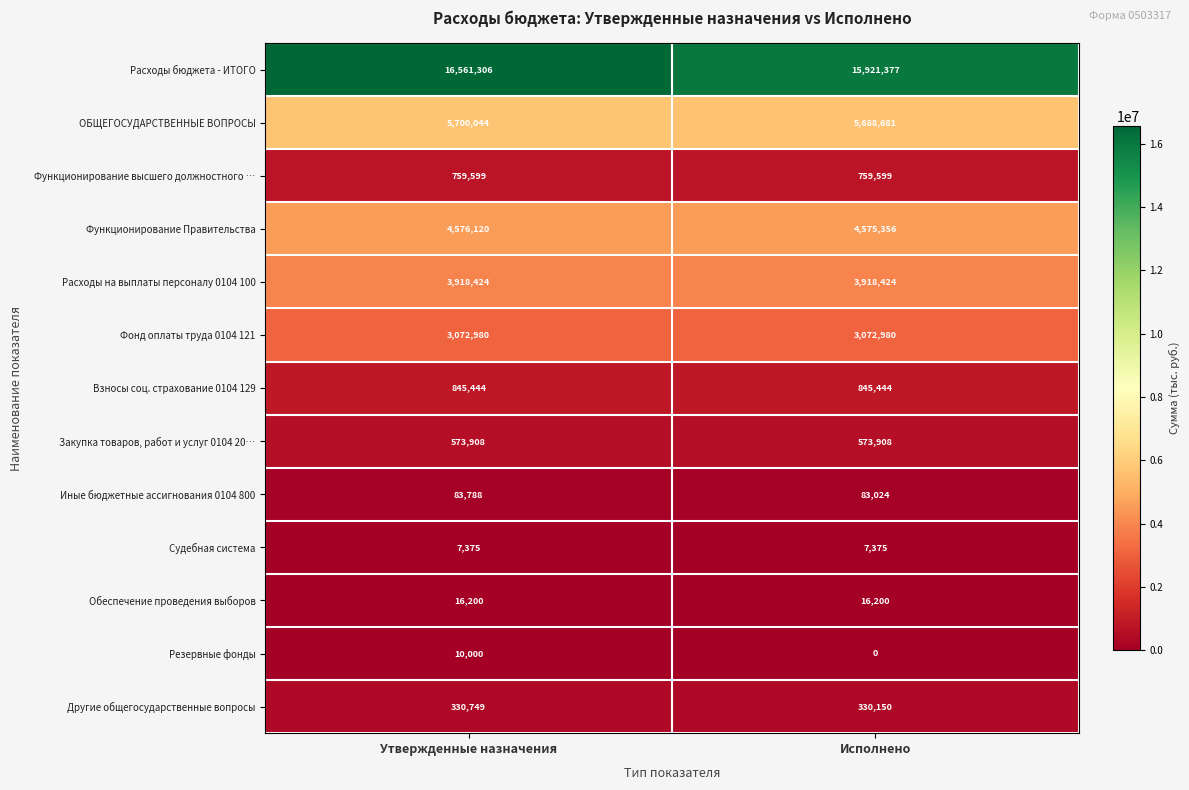

True or false: Взносы соц. страхование 0104 129 has a value of 1103197 at Утвержденные назначения.

False